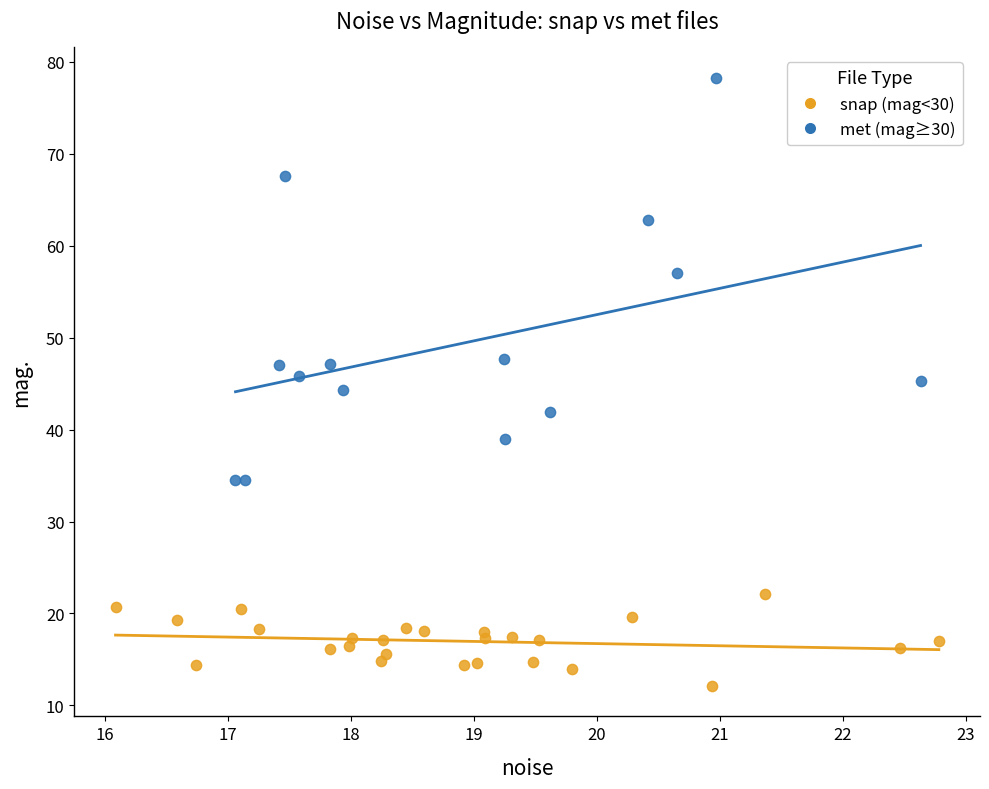

Which series contains the lowest Y value?

snap (mag<30)